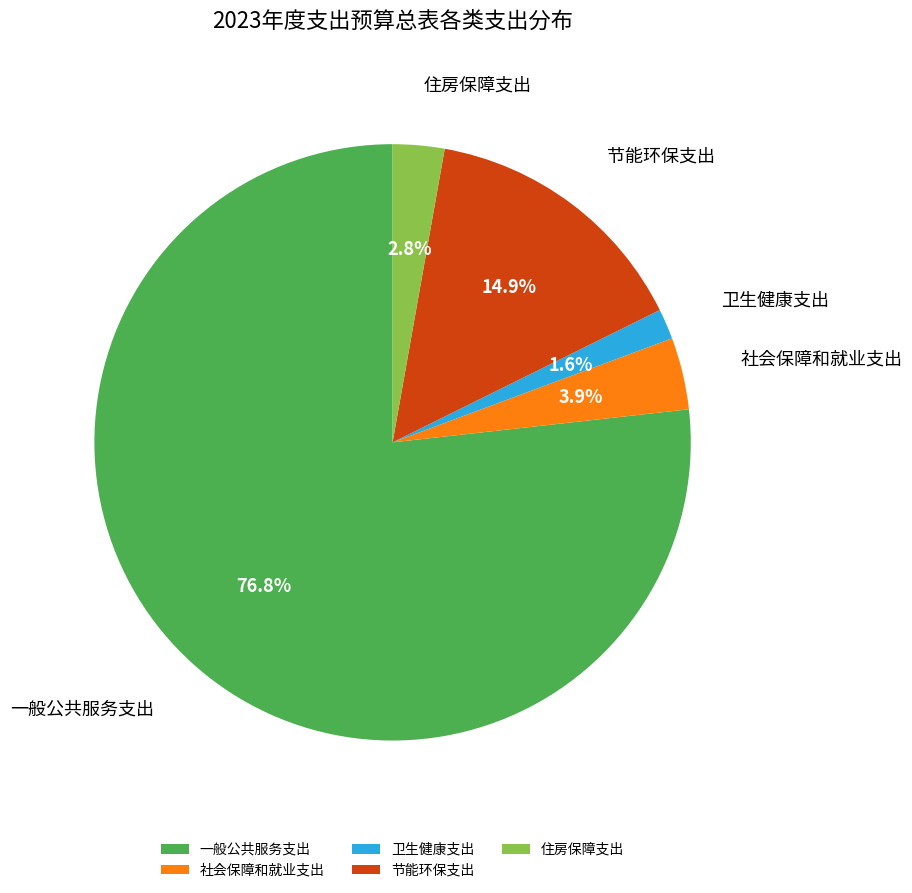

What is the largest slice in the pie chart?

一般公共服务支出